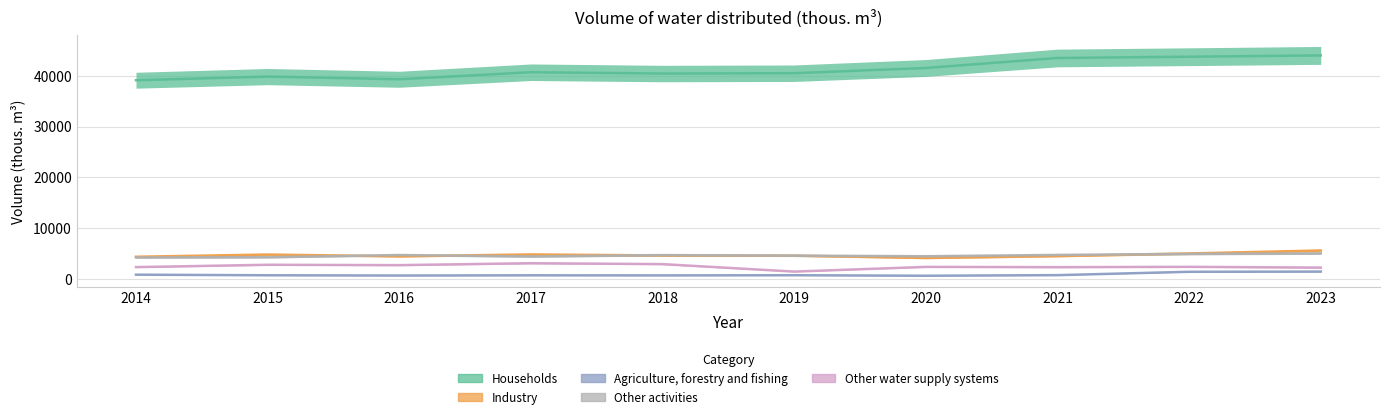

In Industry, how many points are lower than both neighbors (excluding endpoints)?

2